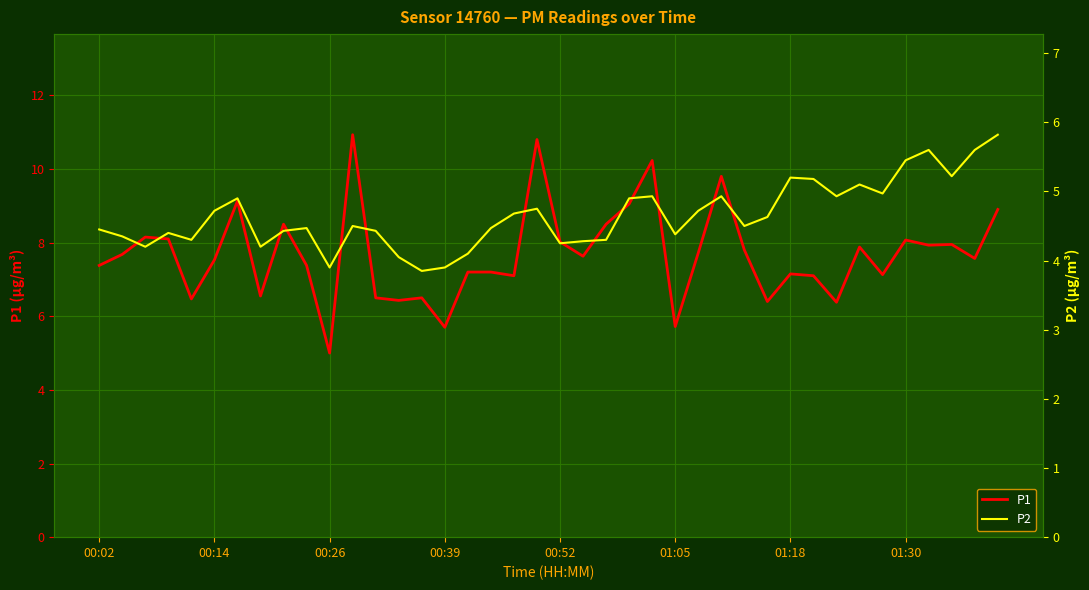

Is it true that P2 equals 4.3 at 22?

True